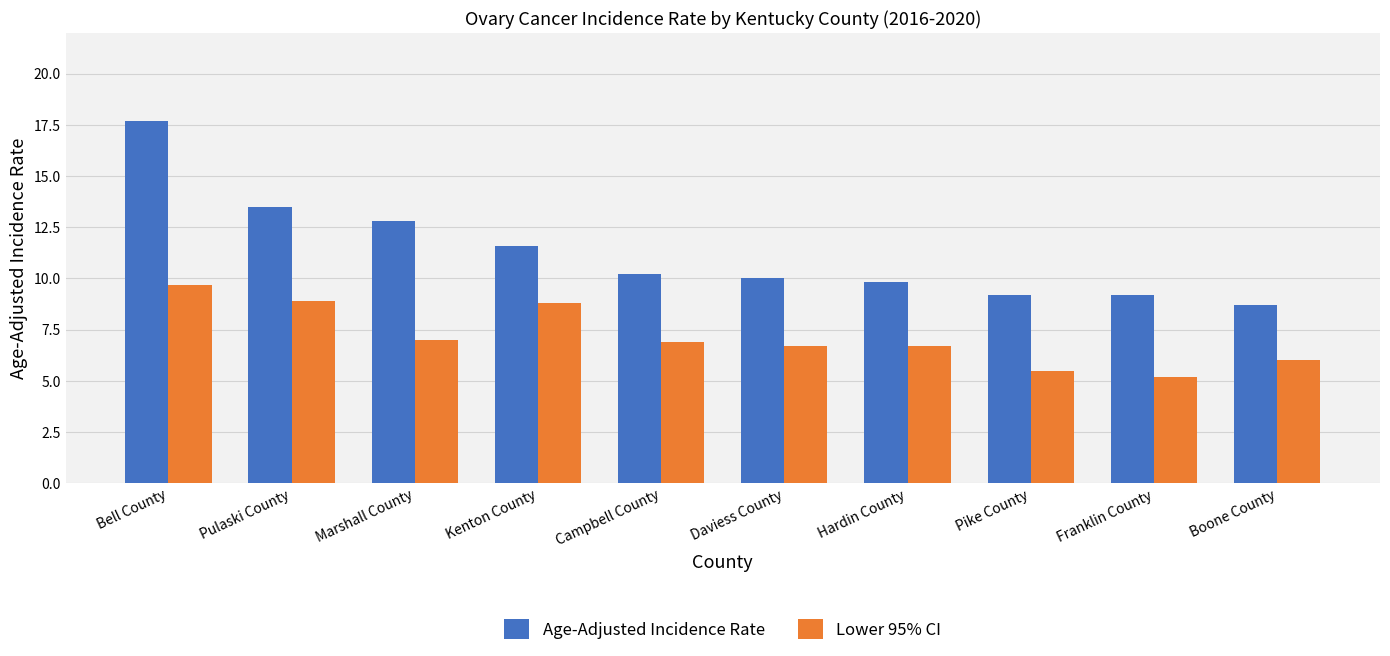

Is the value of Age-Adjusted Incidence Rate at Campbell County greater than the value of Lower 95% CI at Marshall County?

Yes